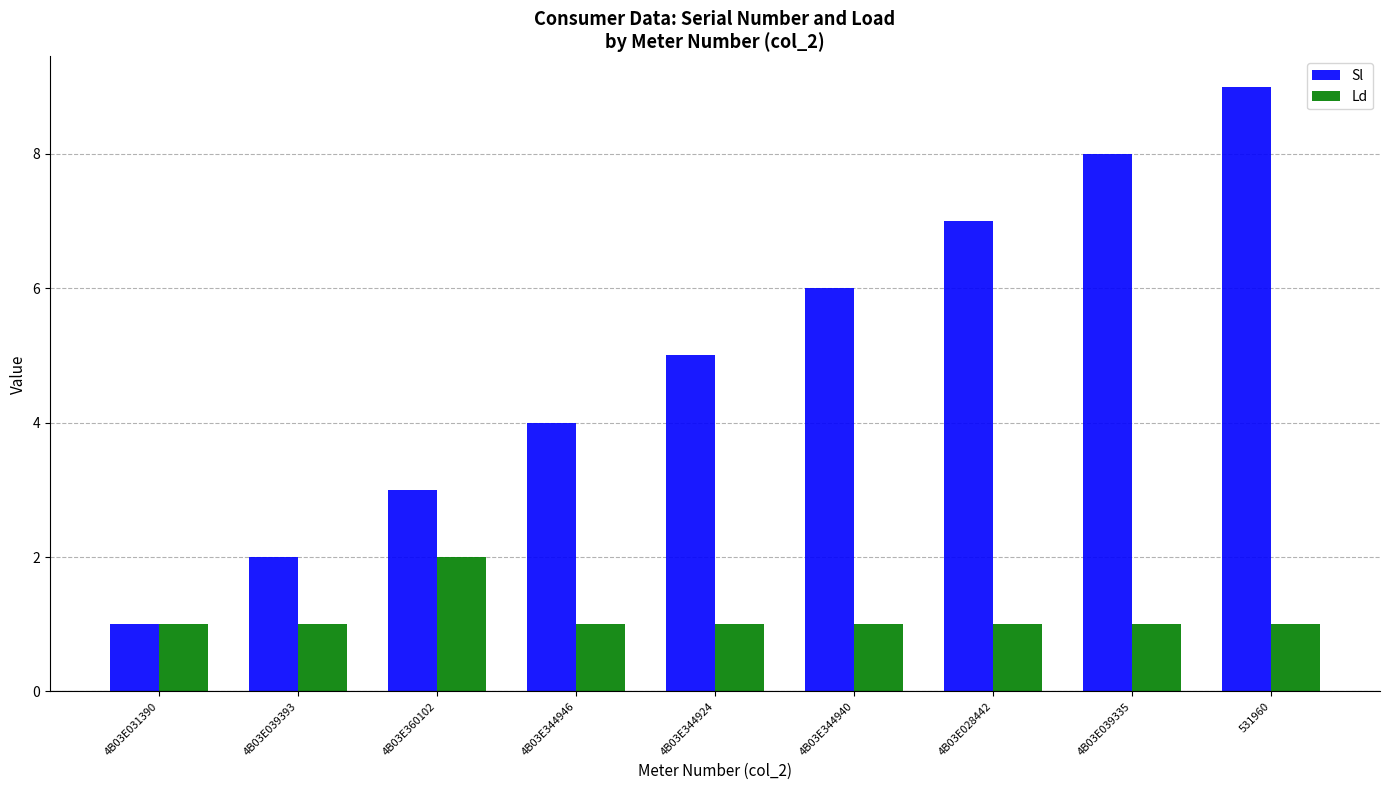

What value does the Sl series have at 4B03E039335?

8